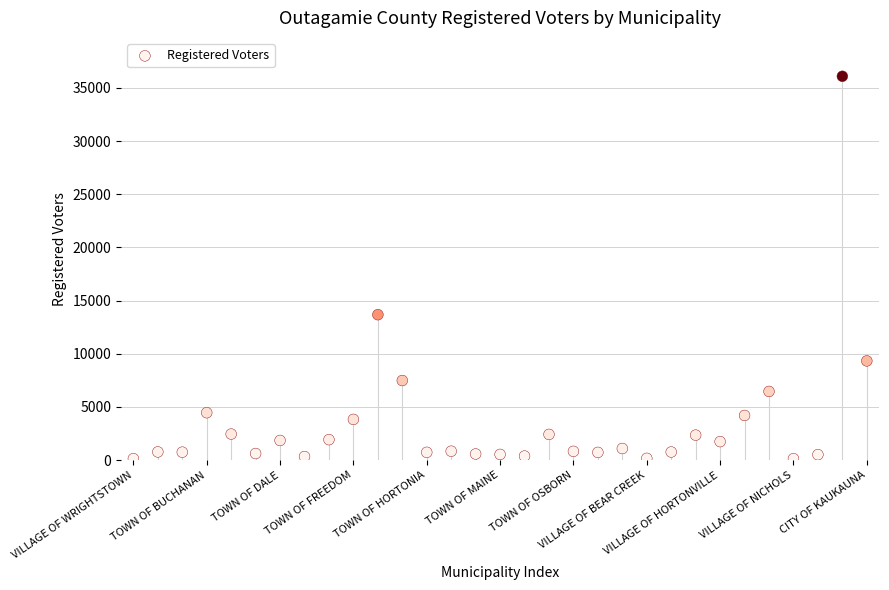

What Y value in the scatter plot is closest to 18113?

13674